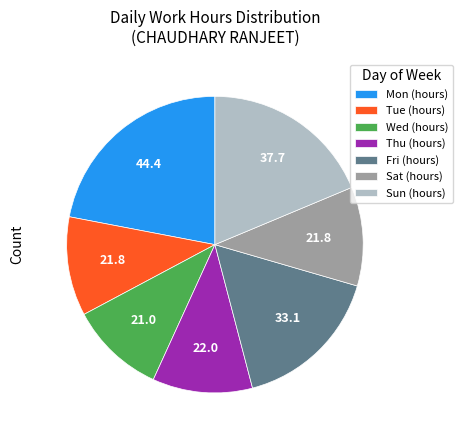

Is there any slice that represents more than half of the pie?

No